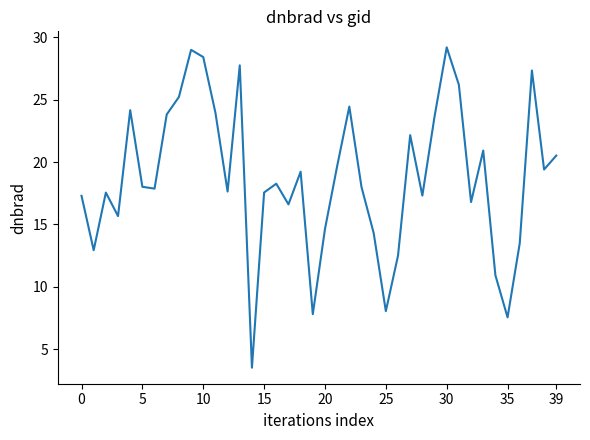

Does the chart have visible grid lines?

No